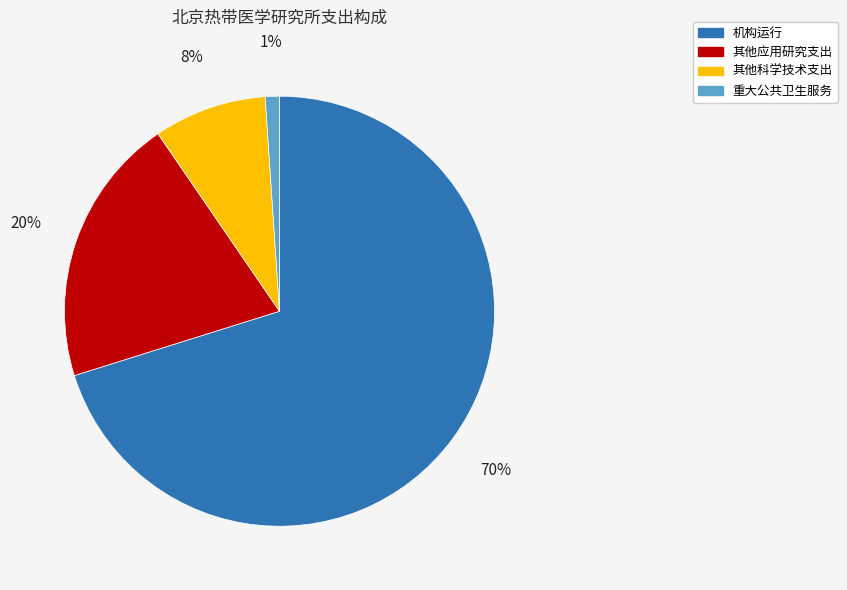

Combined, do 重大公共卫生服务 and 其他应用研究支出 account for over 50%?

No